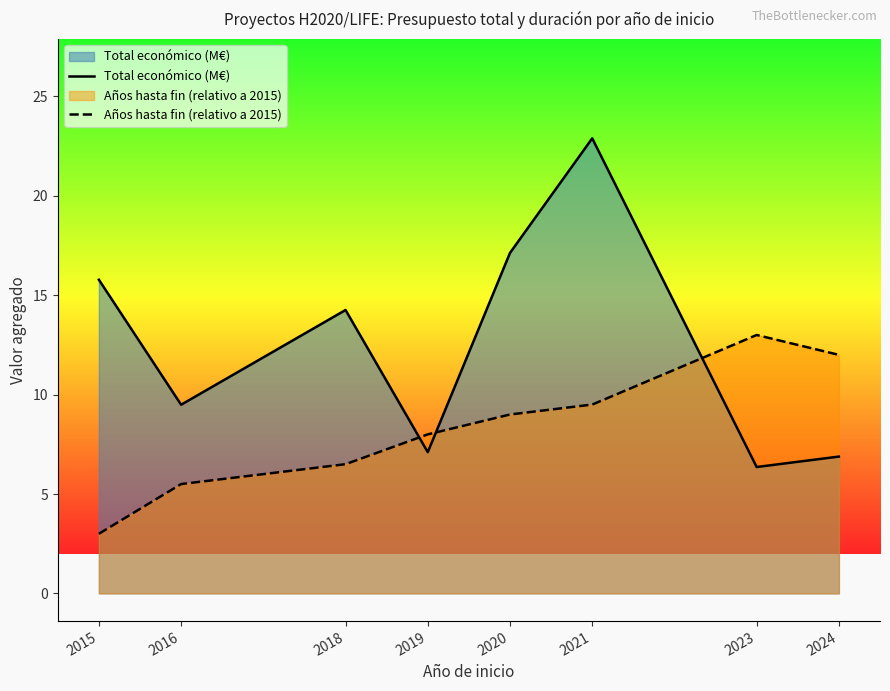

What is the value of the Años hasta fin (relativo a 2015) point at the 5th from the left?

9.0